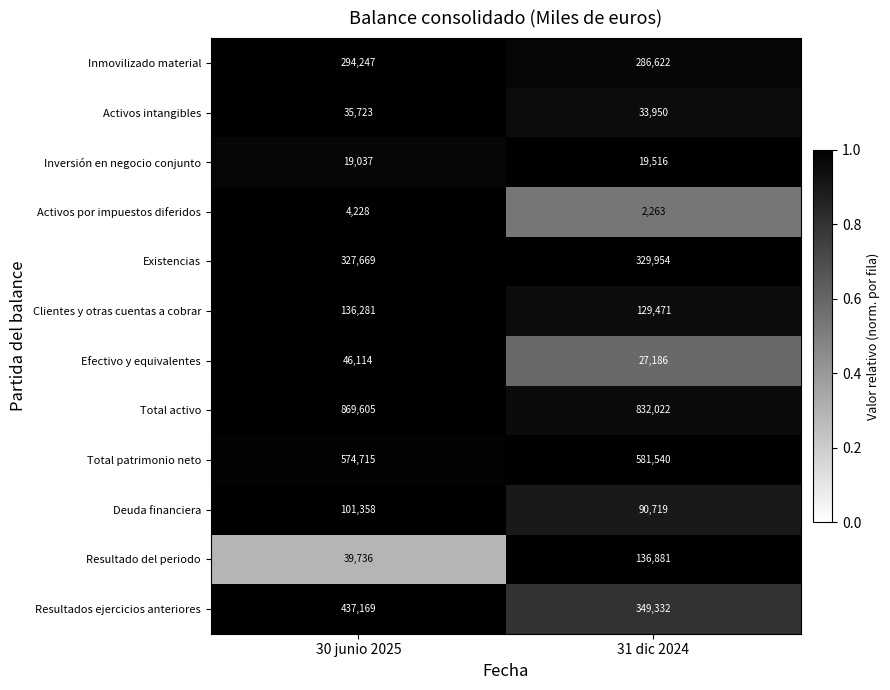

What is the difference between the Resultado del periodo values at 31 dic 2024 and 30 junio 2025?

97145